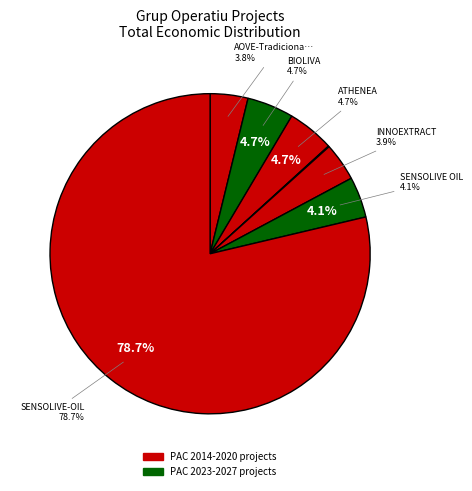

Which category has the biggest portion of the pie?

SENSOLIVE-OIL